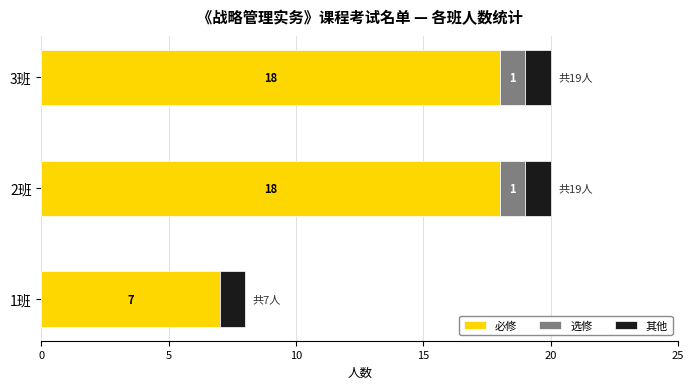

What is the total value across all series at 2班?

20